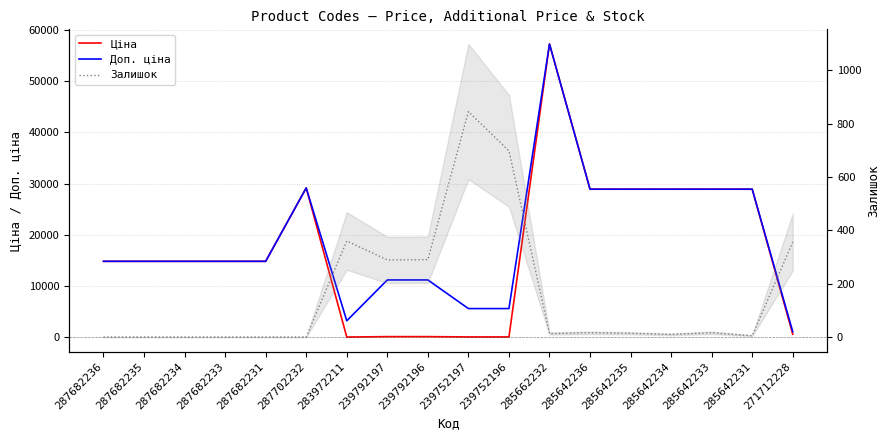

What is the difference between the highest and lowest values at 239752196?

5535.1